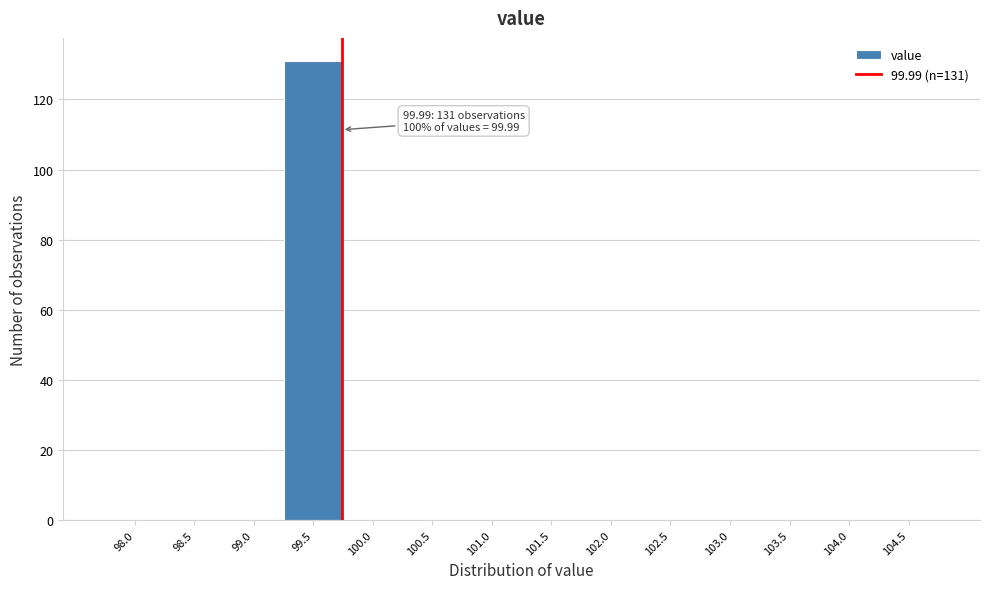

Reading left to right, extract all data points from this chart.

98.0=0	98.5=0	99.0=0	99.5=131	100.0=0	100.5=0	101.0=0	101.5=0	102.0=0	102.5=0	103.0=0	103.5=0	104.0=0	104.5=0